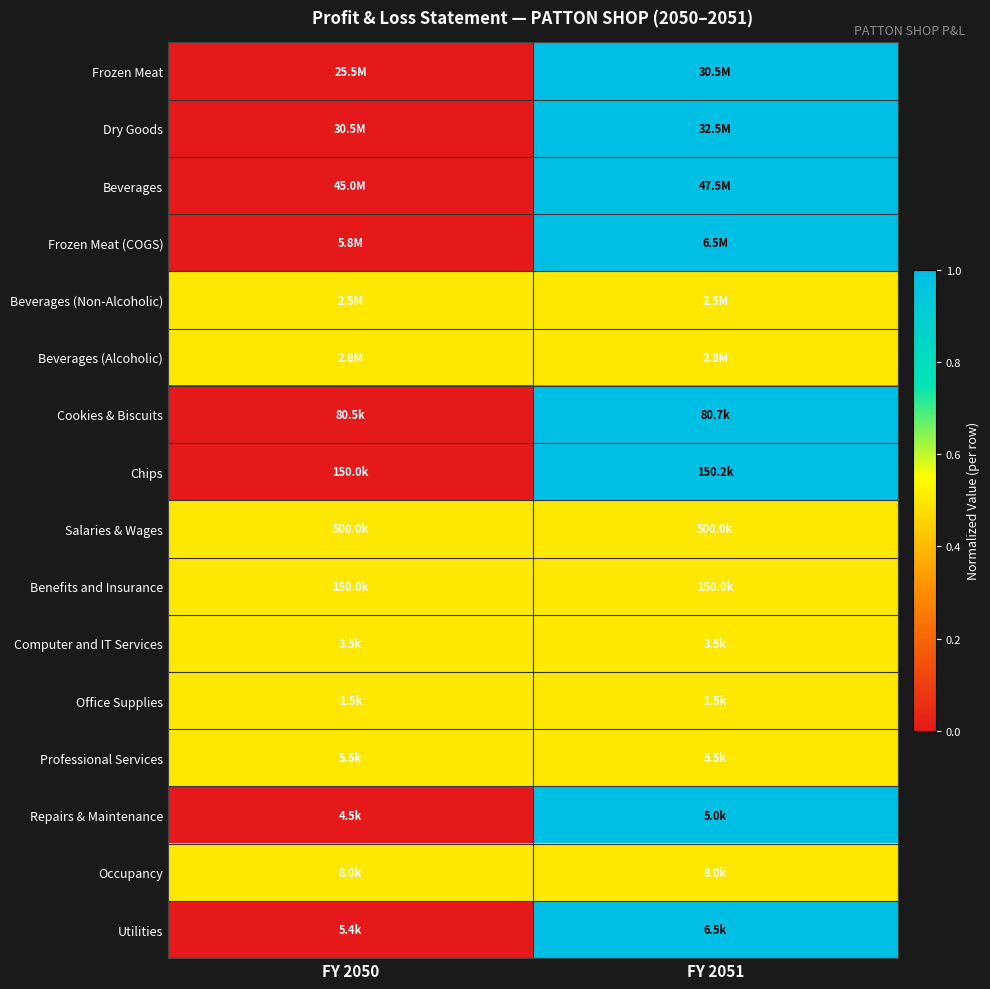

At how many categories does at least one series exceed 0?

2